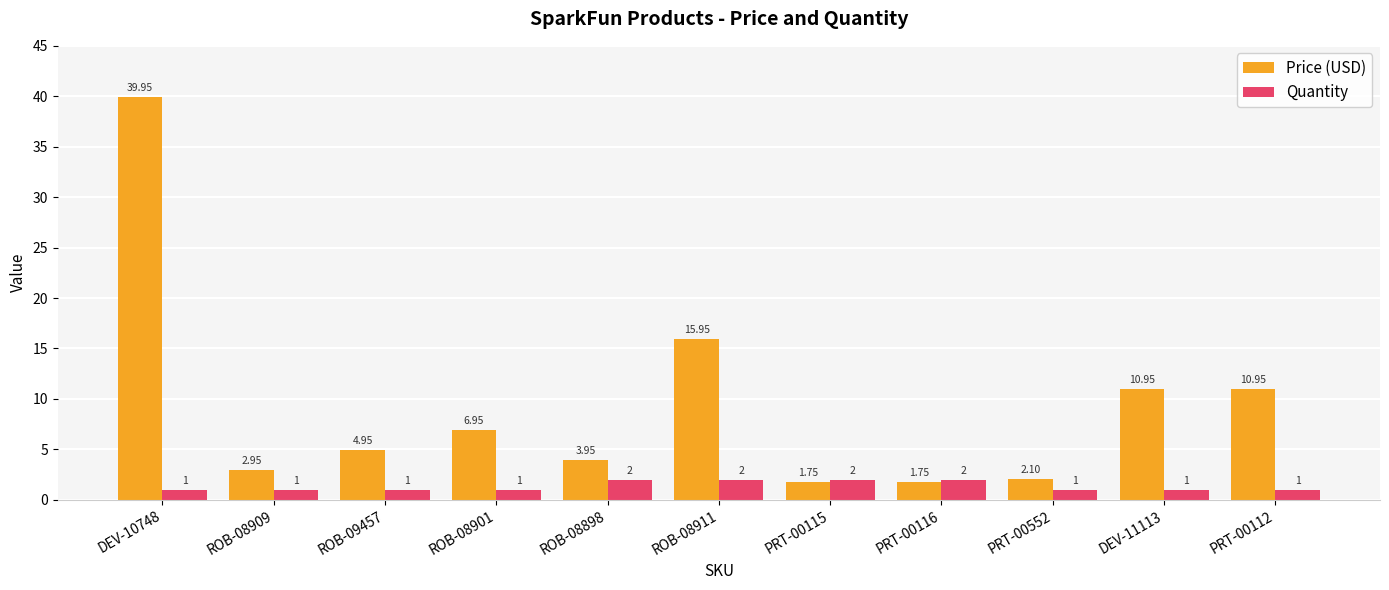

What is the difference between the Quantity values at ROB-09457 and PRT-00116?

1.0